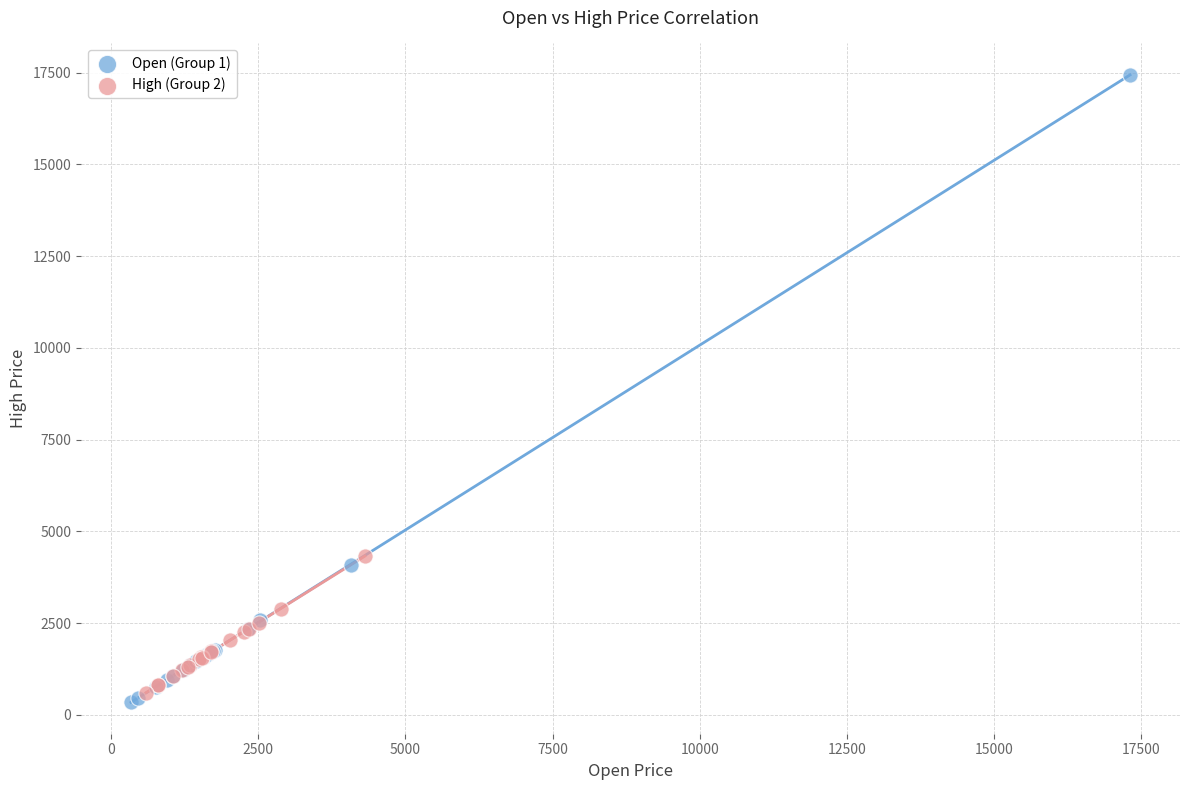

Which series contains the lowest Y value?

Open (Group 1)